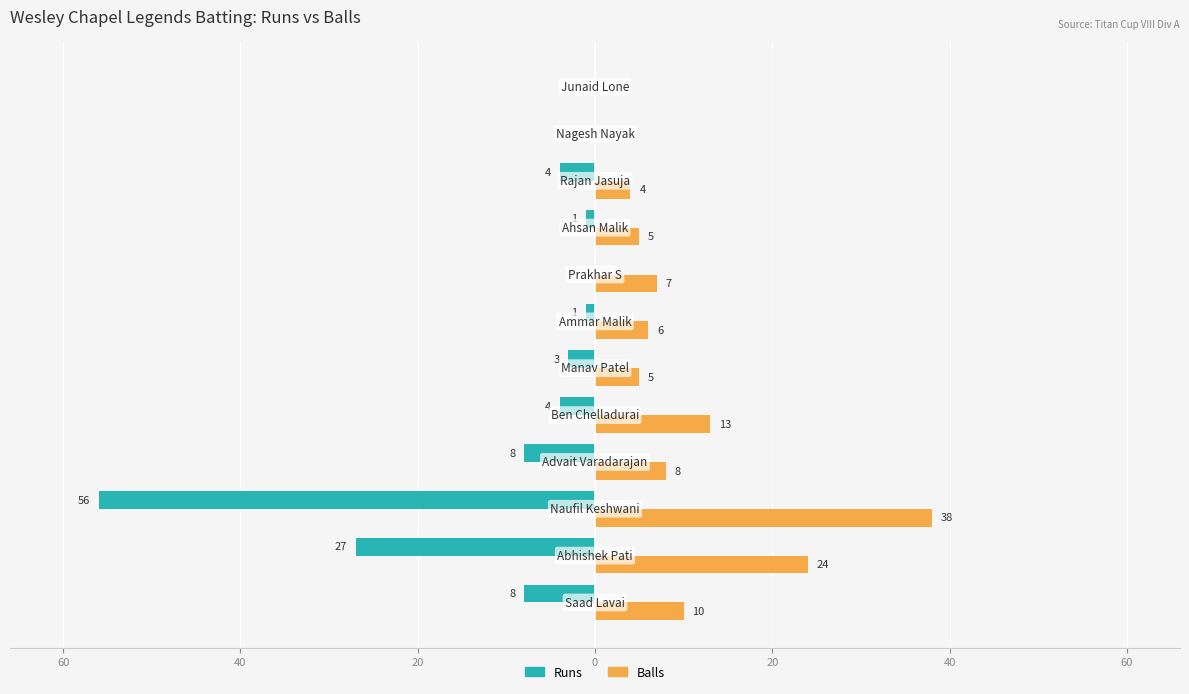

Which series has the largest range (max minus min)?

Runs